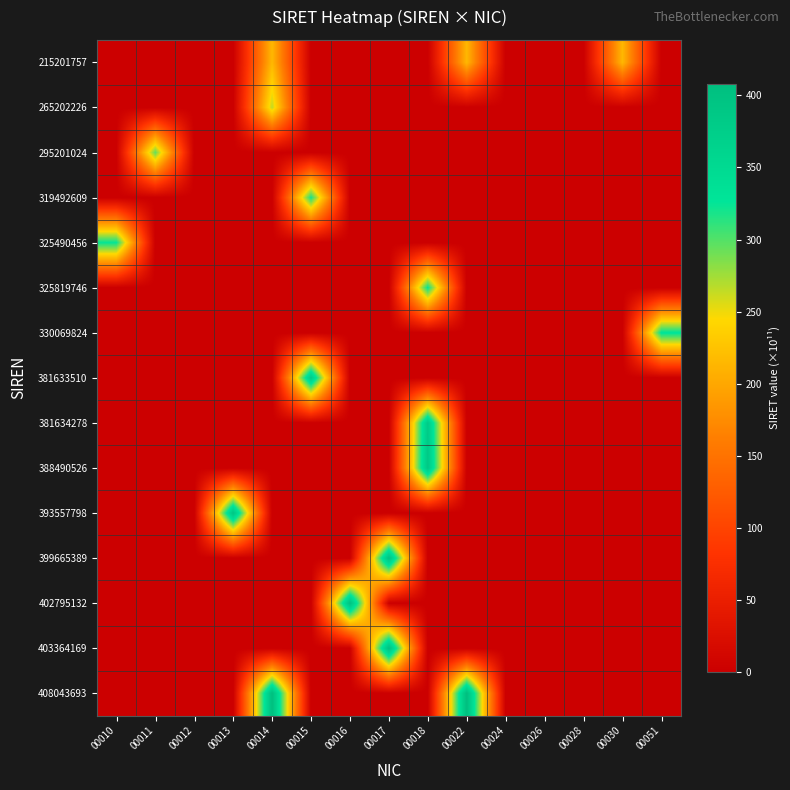

How many categories are shown in the chart?

15